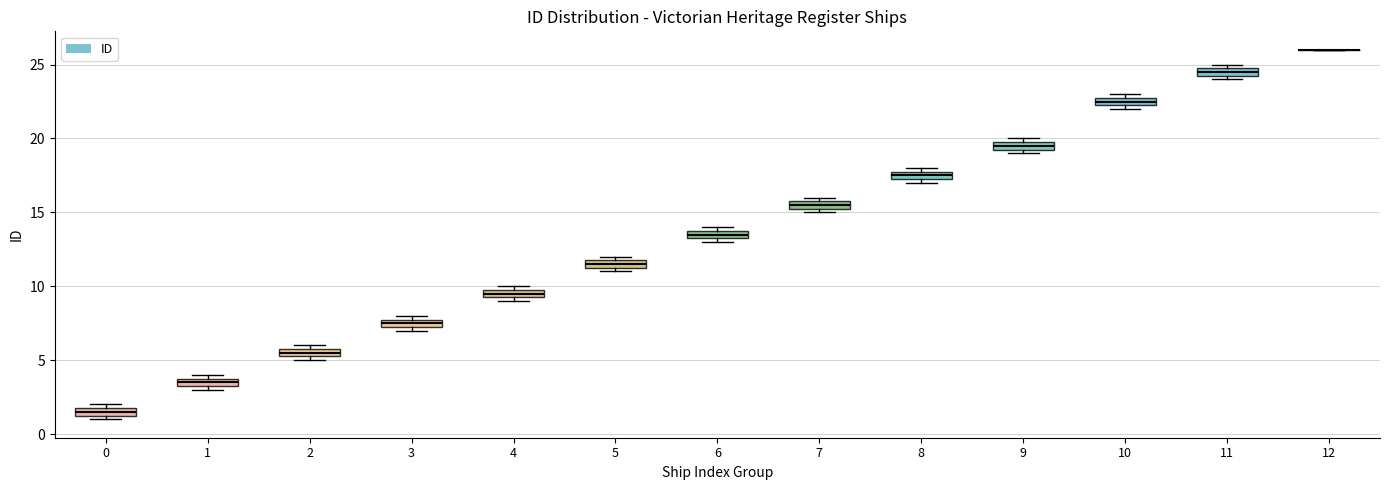

Where is the upper edge of the box at x = 11 on the y-axis? The values are not printed on the chart, so give them approximately, as read against the axis.

25.0